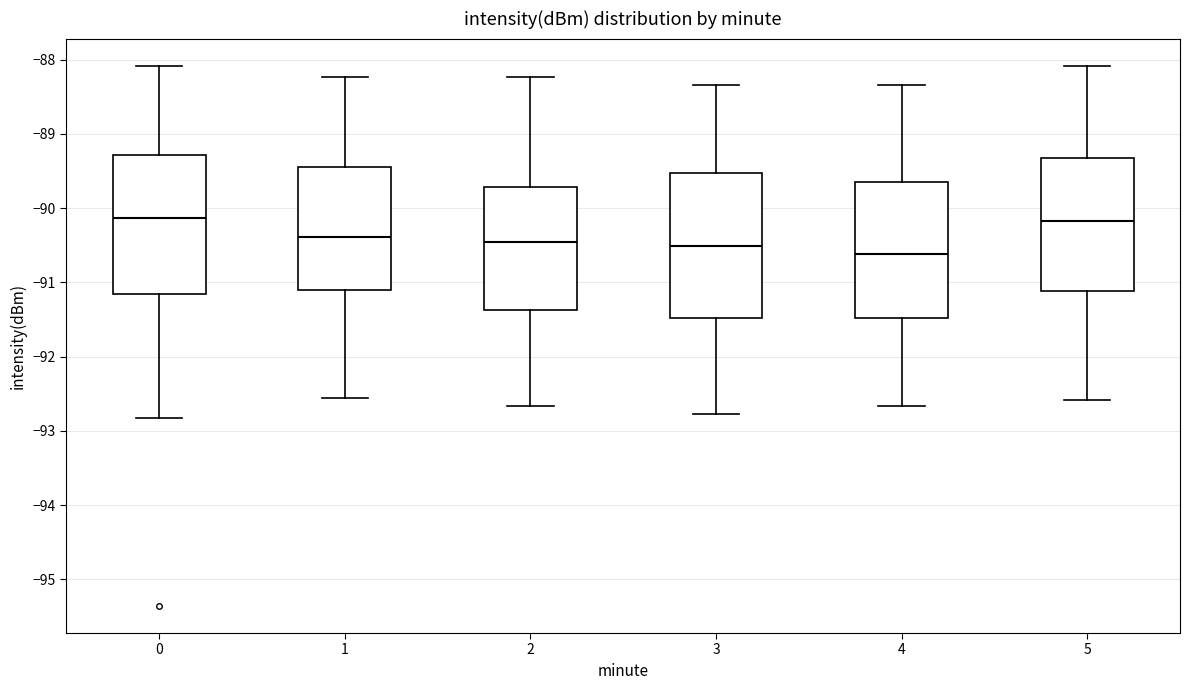

Reading left to right, read every box against the y-axis: the position of its median line, the range the box covers, and the ends of its whiskers. The values are not printed on the chart, so give them approximately, as read against the axis.

0: median -90.1, box -91.2 to -89.3, whiskers -92.8 to -88.1
1: median -90.4, box -91.1 to -89.4, whiskers -92.6 to -88.2
2: median -90.4, box -91.4 to -89.7, whiskers -92.7 to -88.2
3: median -90.5, box -91.5 to -89.5, whiskers -92.8 to -88.3
4: median -90.6, box -91.5 to -89.6, whiskers -92.7 to -88.3
5: median -90.2, box -91.1 to -89.3, whiskers -92.6 to -88.1